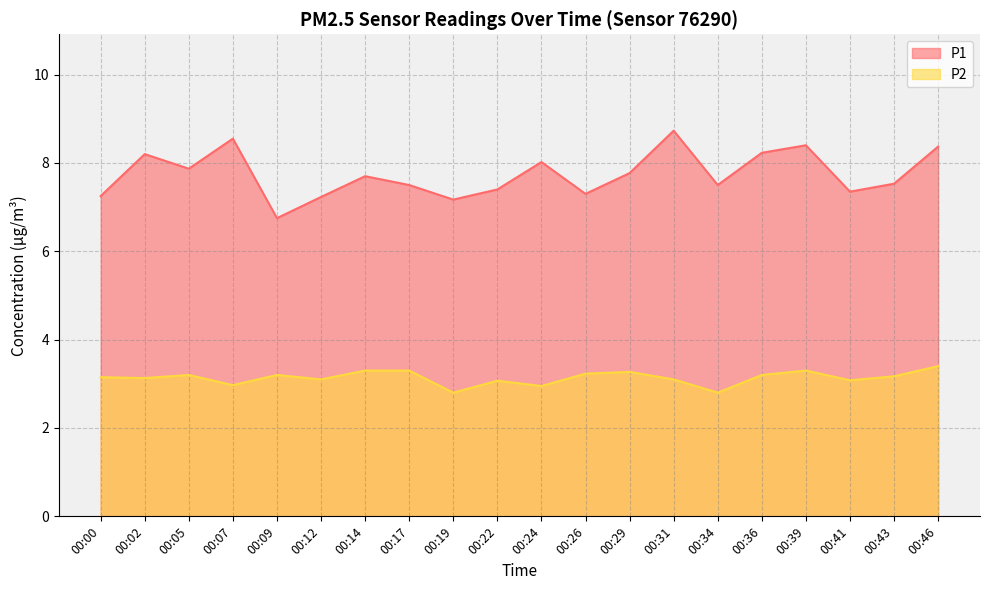

At which category does P2 reach its first local valley?

00:02